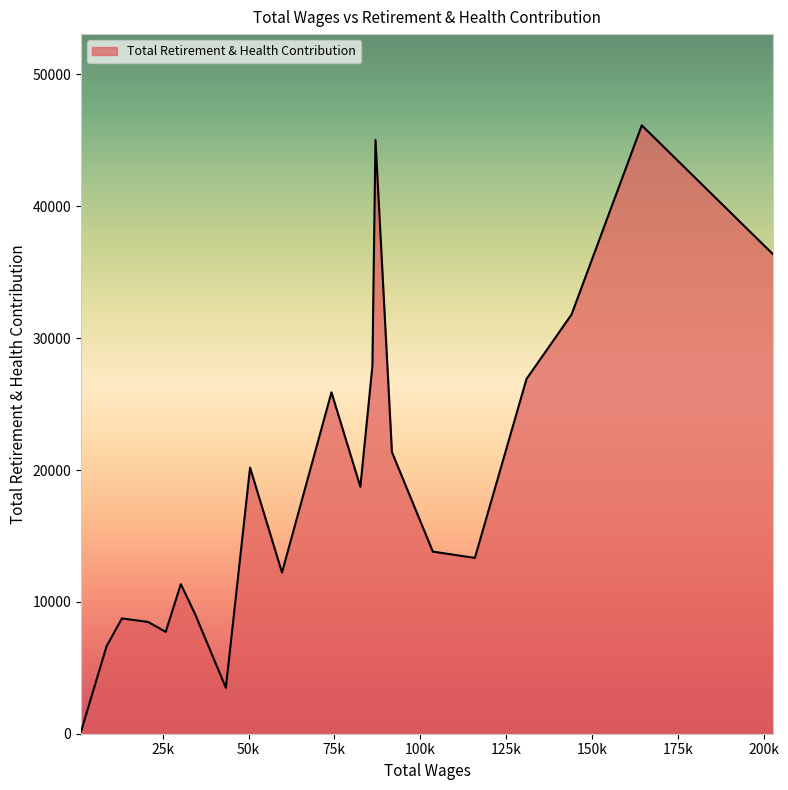

What is the greatest value displayed?

46137